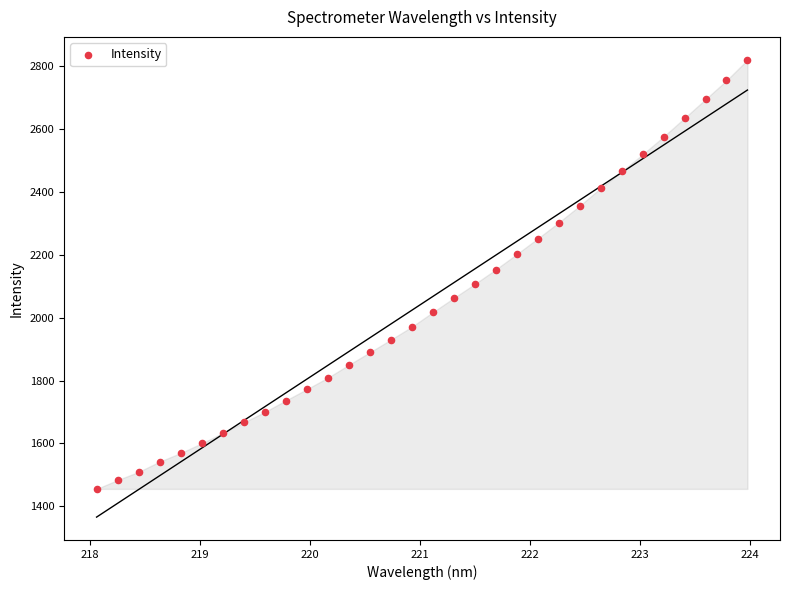

What is the range of Y values (max minus min)?

1365.2